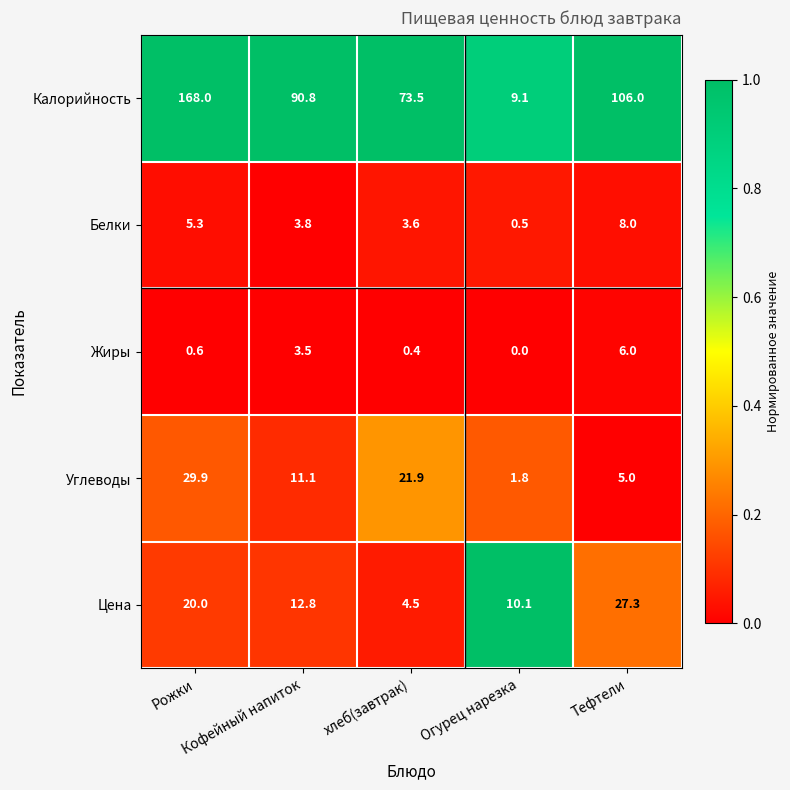

What is the greatest value displayed?

168.0